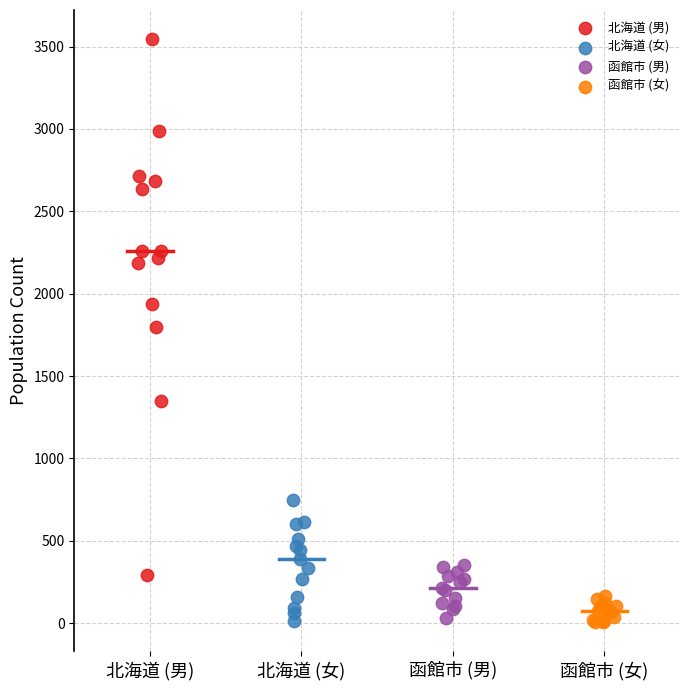

Which series has the largest Y range (max minus min)?

北海道 (男)